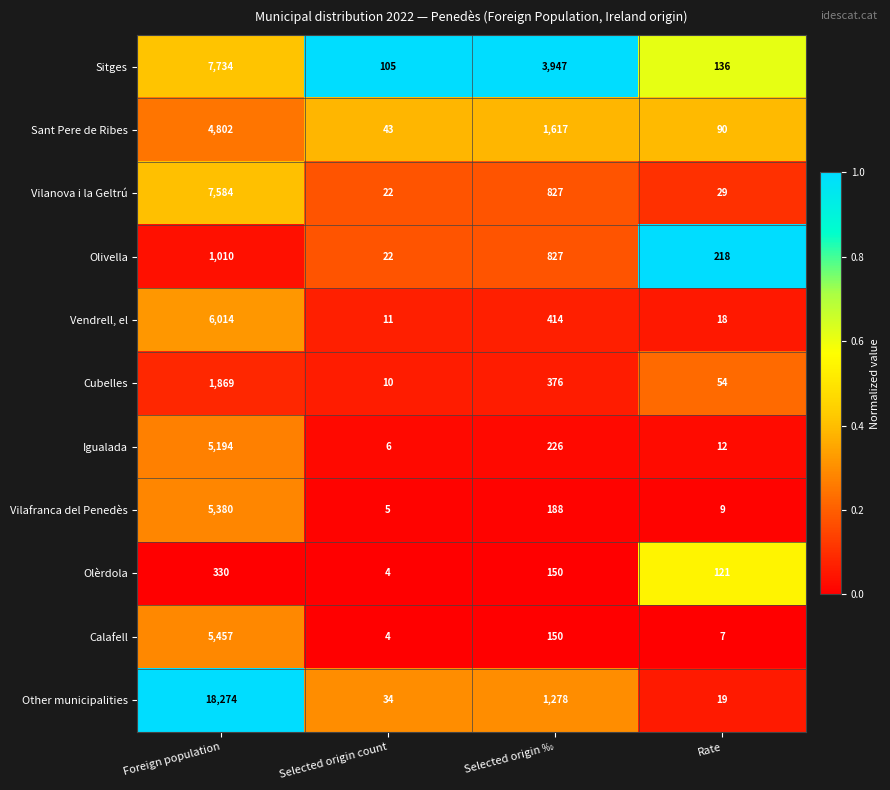

Is it true that Other municipalities equals 18274 at Foreign population?

True